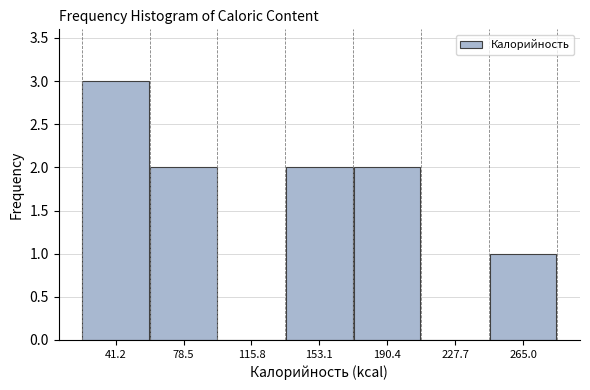

Reading left to right, transcribe this chart: for each bar, give the range it covers on the x-axis and its height. Neither the bar edges nor the heights are printed on the chart, so give them approximately, as read against the axes.

25 to 60: 3
60 to 95: 2
95 to 135: 0
135 to 170: 2
170 to 210: 2
210 to 245: 0
245 to 285: 1